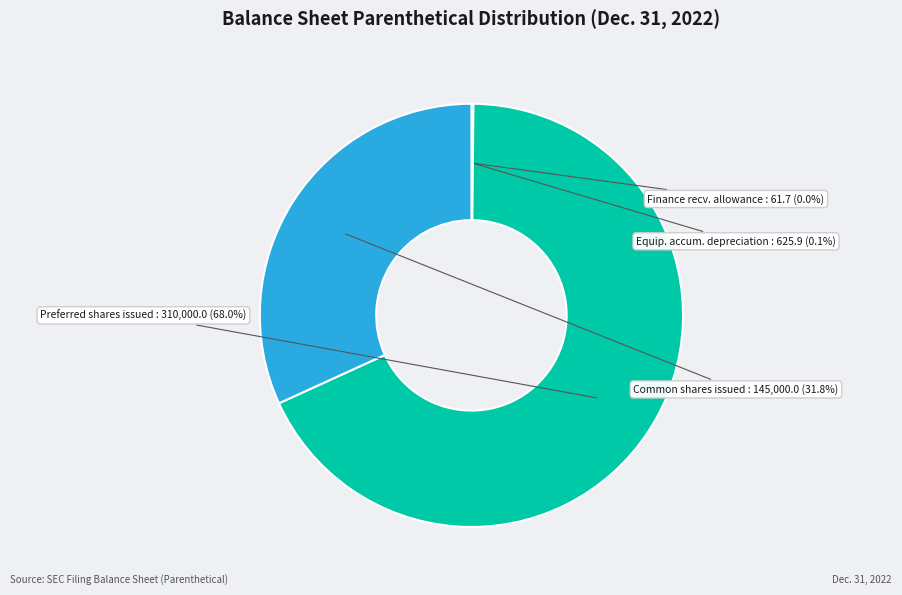

Is there a majority slice in this chart?

Yes